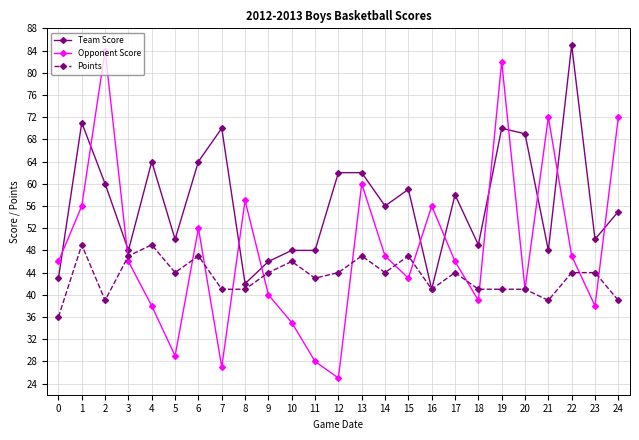

Where is the first local minimum for Opponent Score?

5